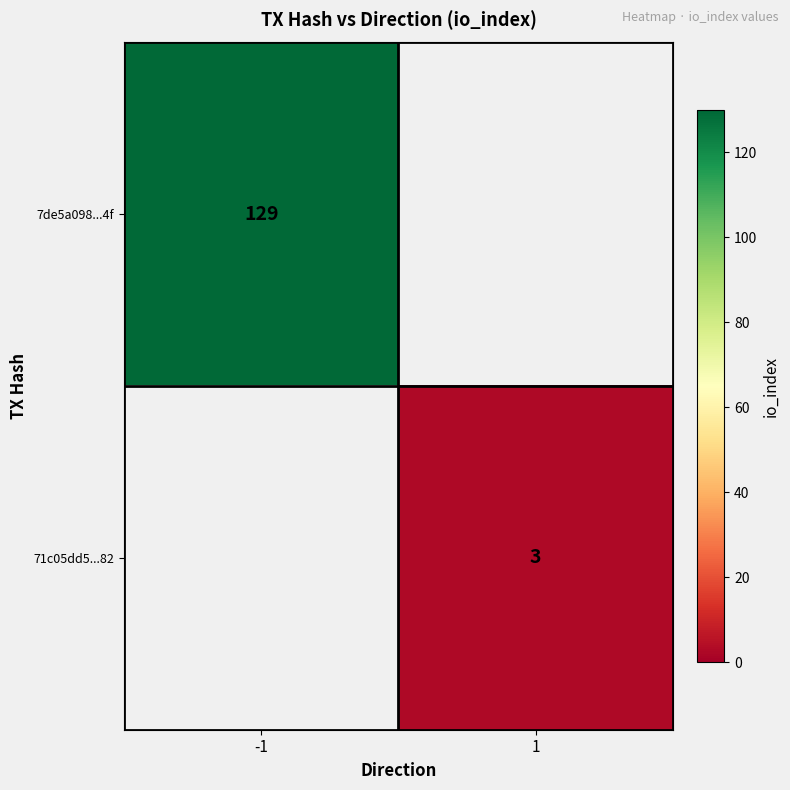

The value of 71c05dd5...82 at 1 is 4.0. True or false?

False